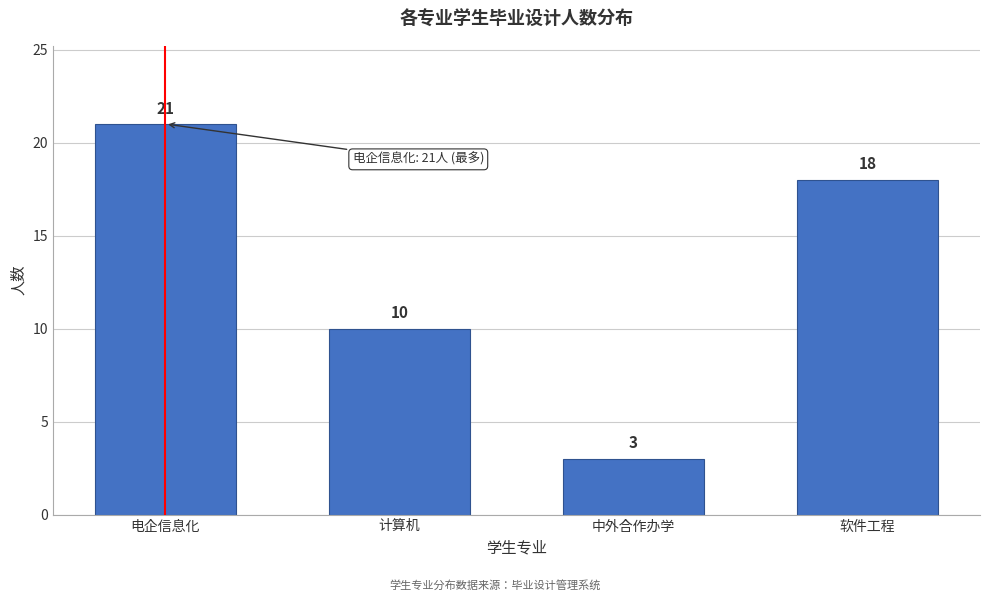

Reading left to right, extract all data points from this chart.

21	10	3	18